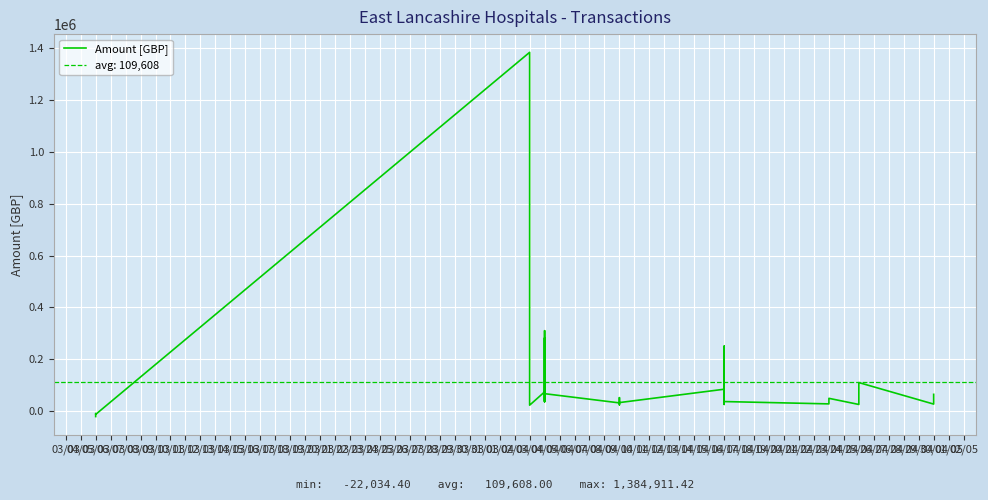

Is it true that the value at 16/04 is 91714.3?

False